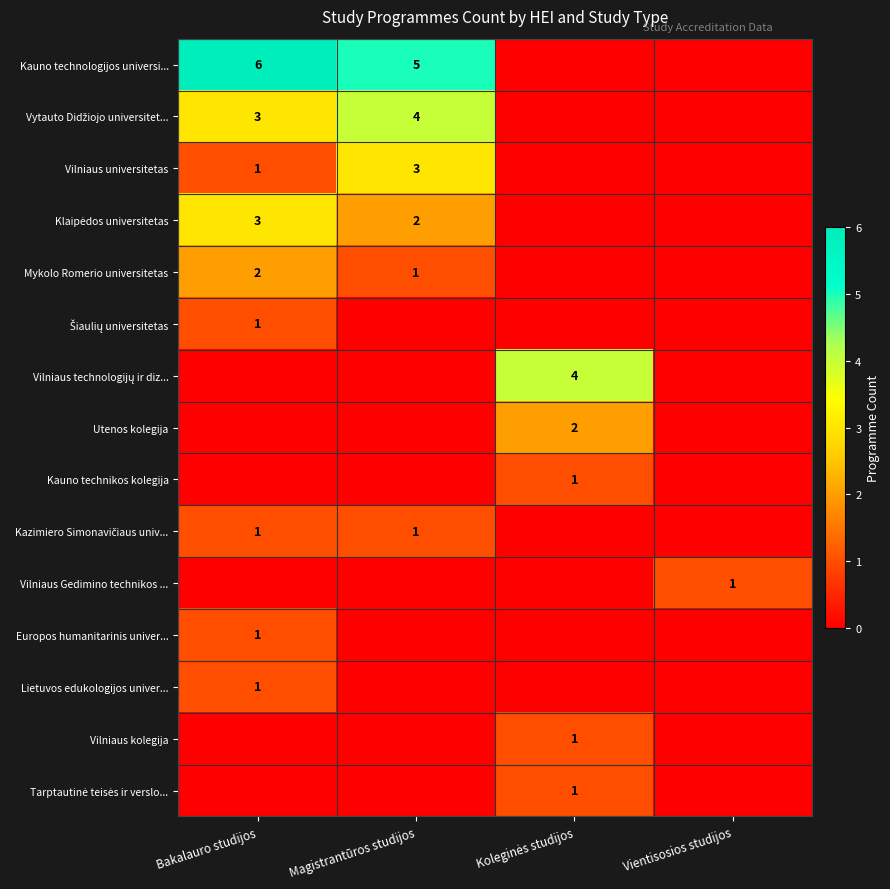

The value of Kauno technologijos universi... at Bakalauro studijos is 6. True or false?

True